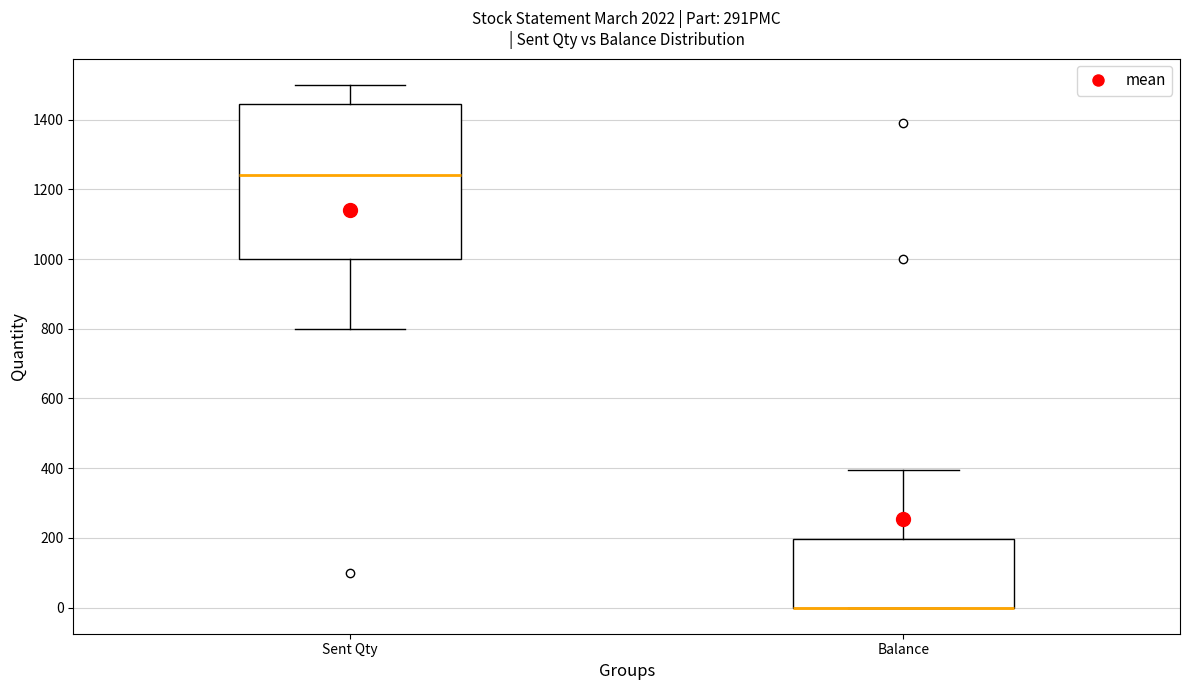

Reading left to right, read every box against the y-axis: the position of its median line, the range the box covers, and the ends of its whiskers. The values are not printed on the chart, so give them approximately, as read against the axis.

Sent Qty: median 1240, box 1000 to 1440, whiskers 800 to 1500
Balance: median 0 (drawn on the box's lower edge), box 0 to 200, whiskers 0 to 400